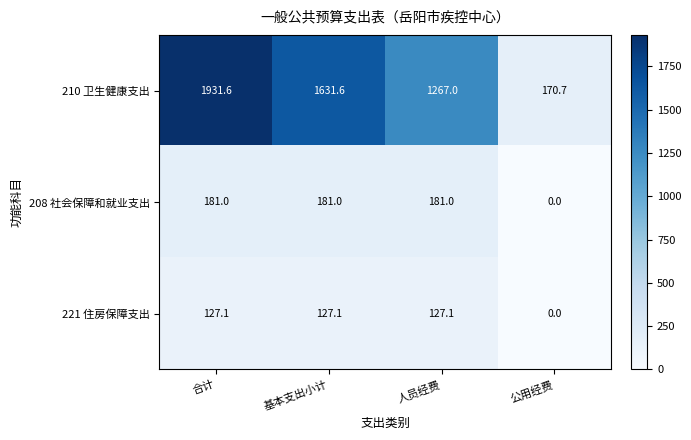

Reading right to left, transcribe all the data shown in this chart.

210 卫生健康支出: 170.7	1267.0	1631.6	1931.6
208 社会保障和就业支出: 0.0	181.0	181.0	181.0
221 住房保障支出: 0.0	127.1	127.1	127.1